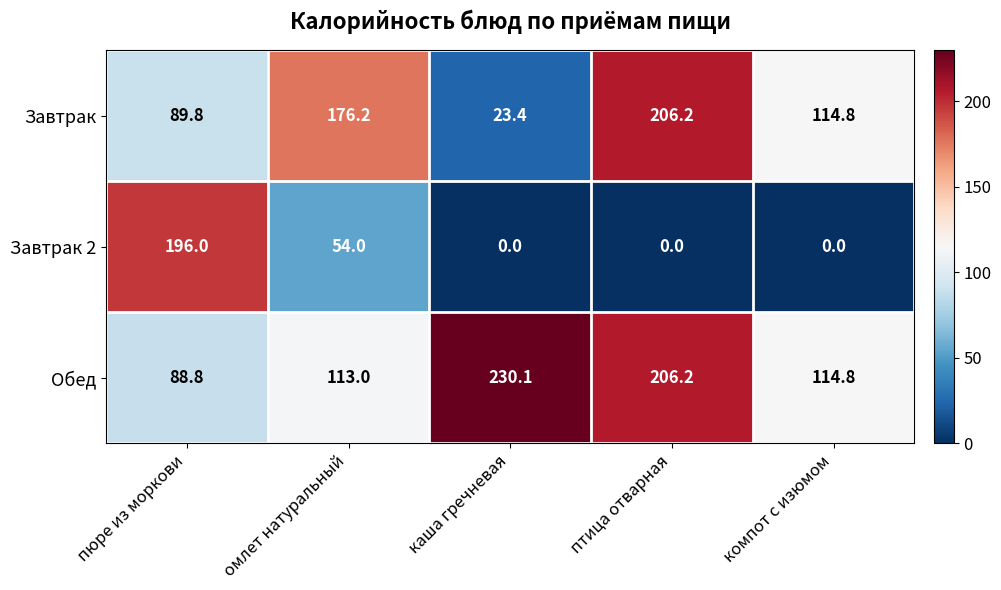

At which category is the sum across all series the highest?

птица отварная